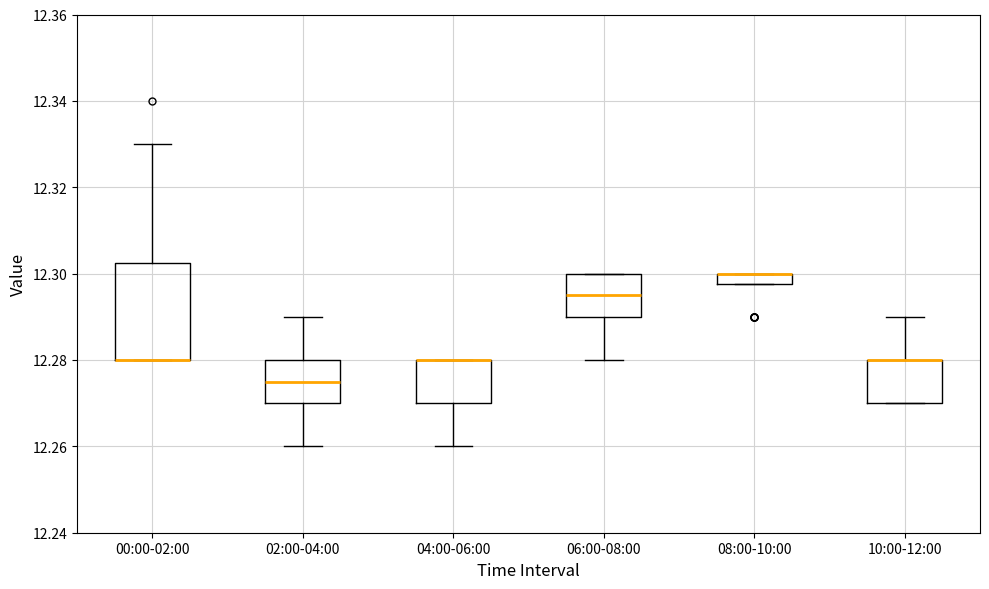

Where does the lower whisker of the box for 06:00-08:00 end on the y-axis? The values are not printed on the chart, so give them approximately, as read against the axis.

12.280